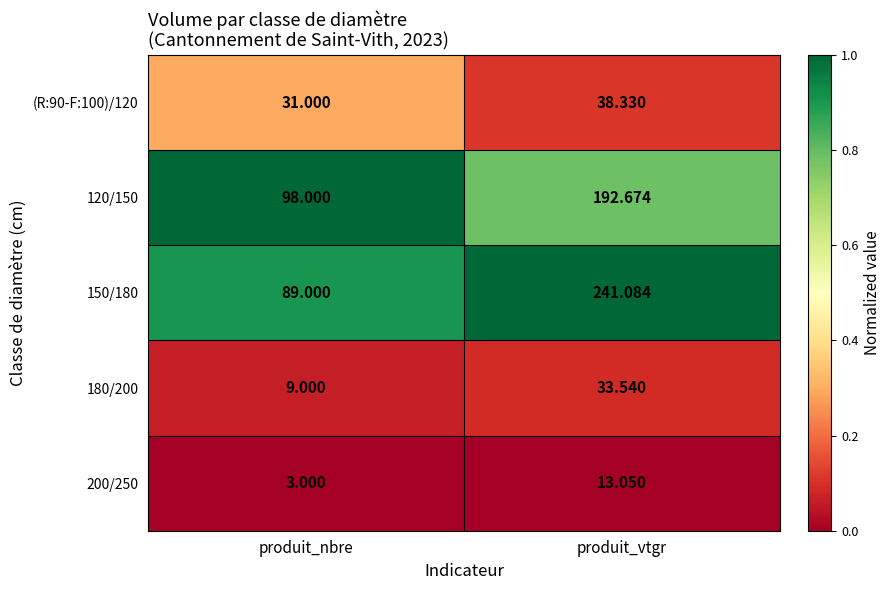

Where does the 150/180 series first go above 241?

produit_vtgr